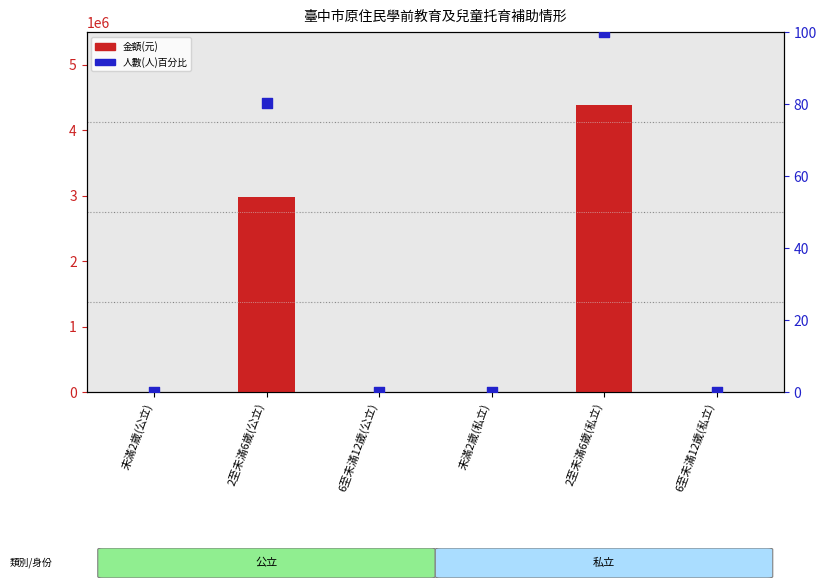

Which series has the largest total across all categories?

金額(元)